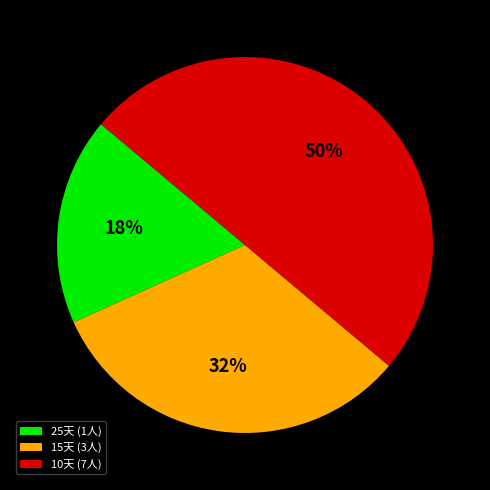

To the nearest percent, what is the average slice percentage?

33%